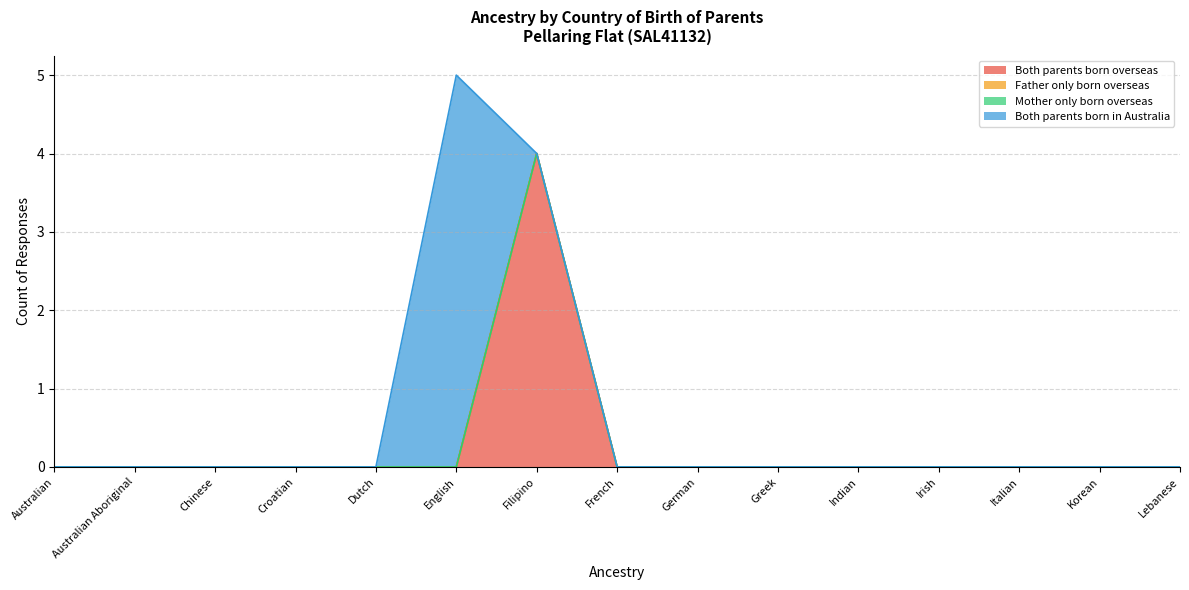

Where is the first local maximum for Both parents born overseas?

Filipino